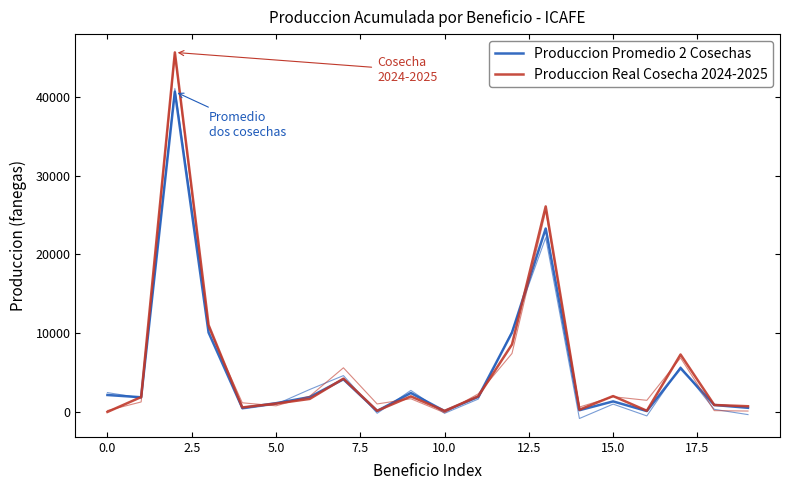

Which series has the largest total across all categories?

Produccion Real Cosecha 2024-2025